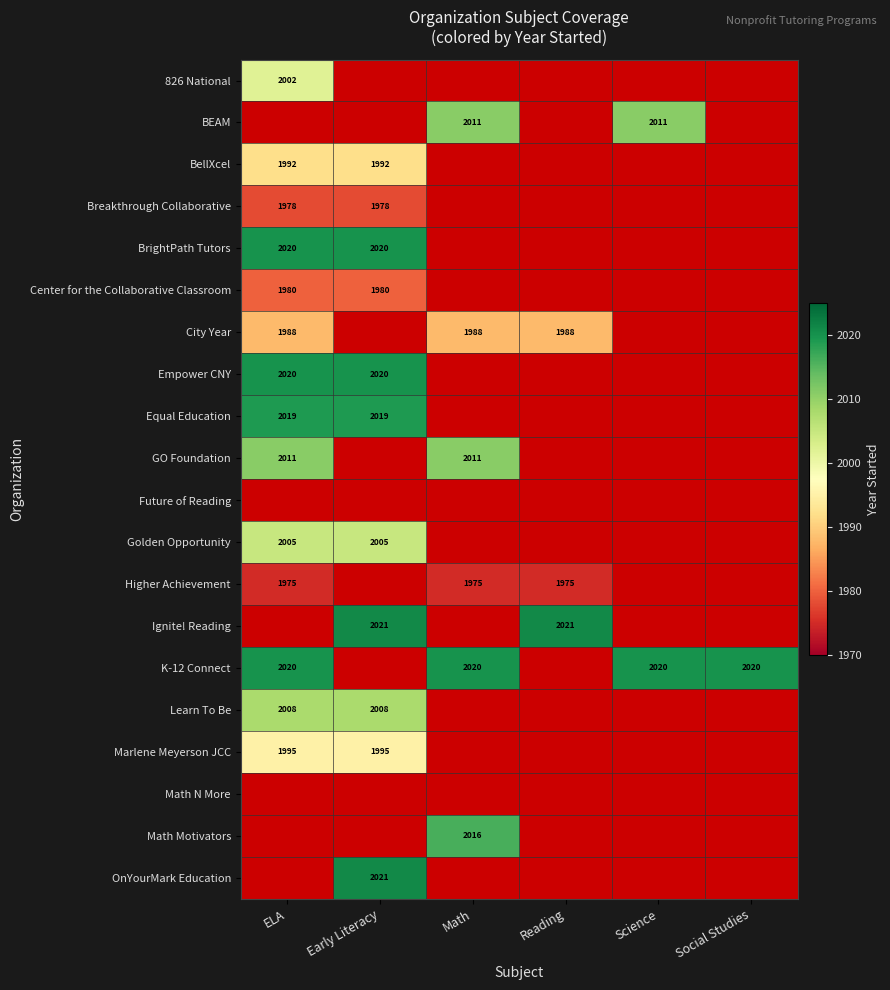

The BrightPath Tutors series shows 3193 at ELA. True or false?

False